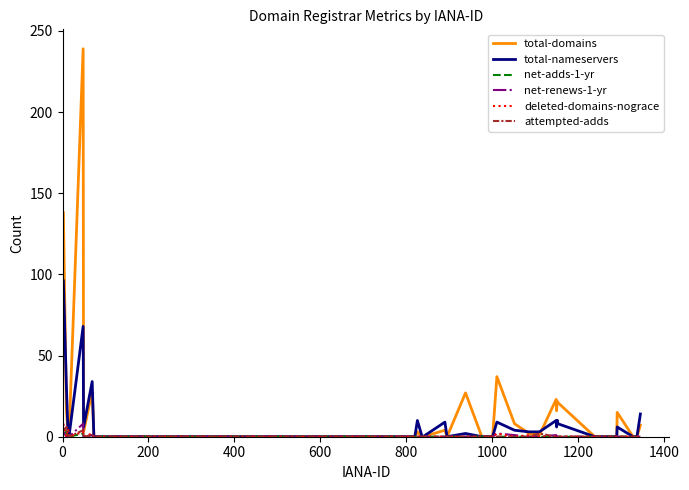

What is the highest value of the total-domains series?

239